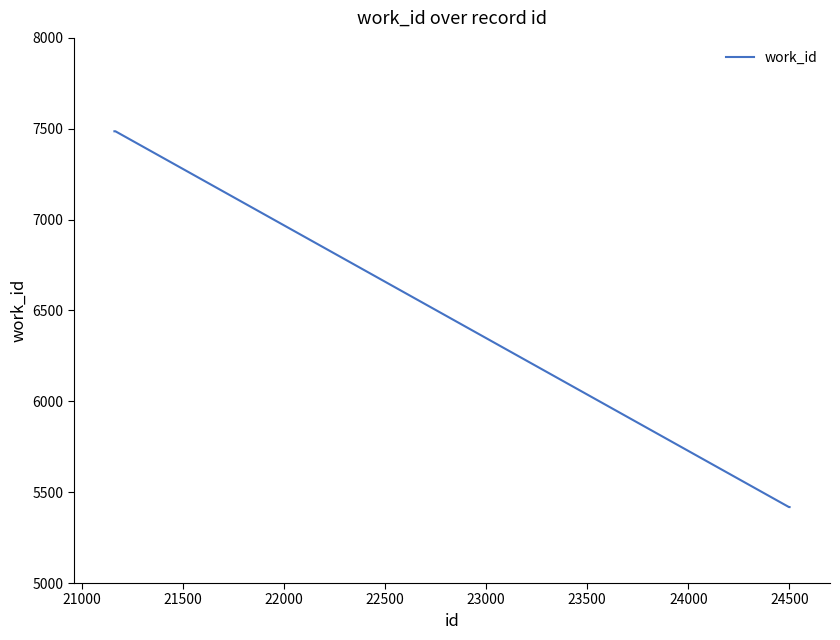

What is the greatest value displayed?

7486